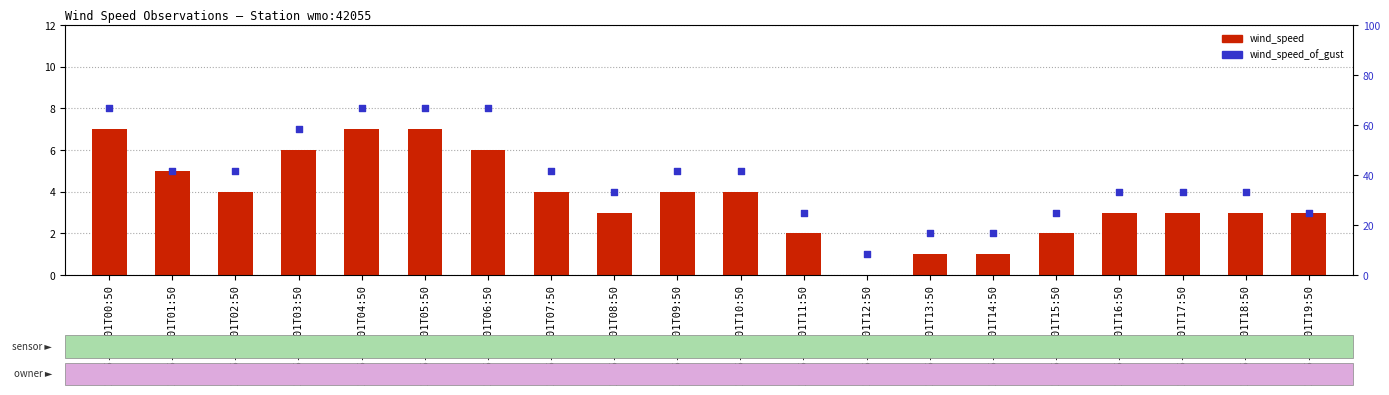

What are all the series names shown in the legend?

wind_speed, wind_speed_of_gust